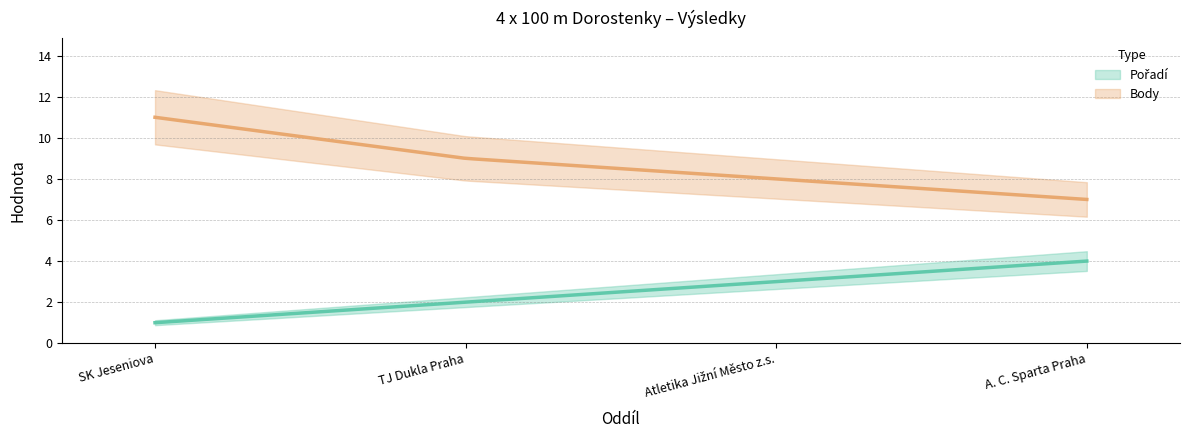

What is the value of the Body point at the 2nd from the left?

9